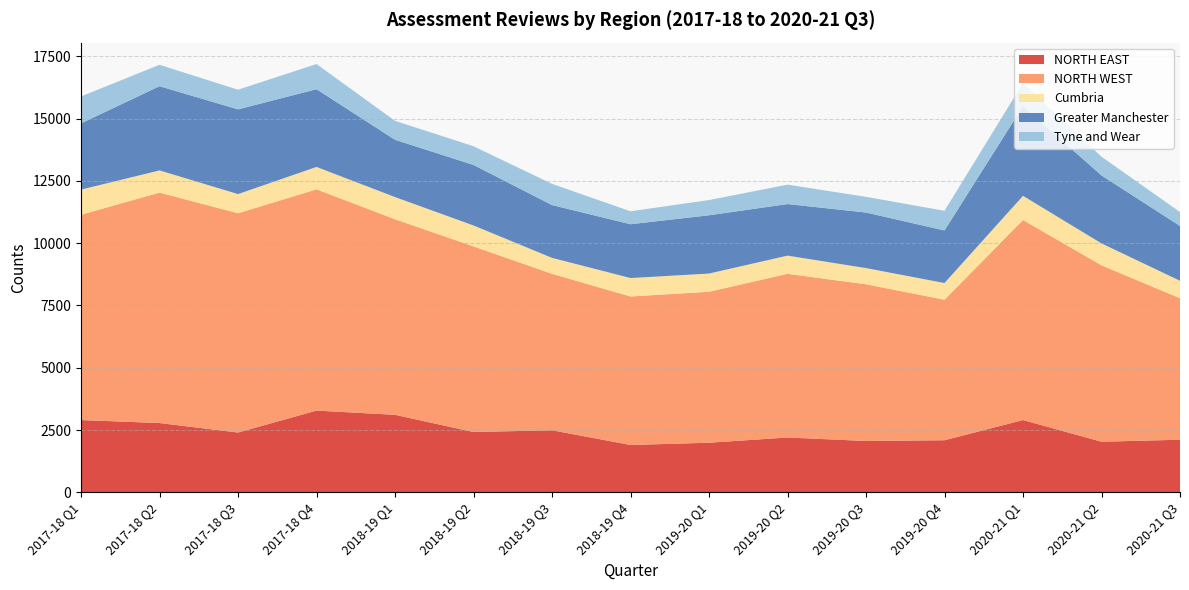

What is the lowest value of the NORTH EAST series?

1900